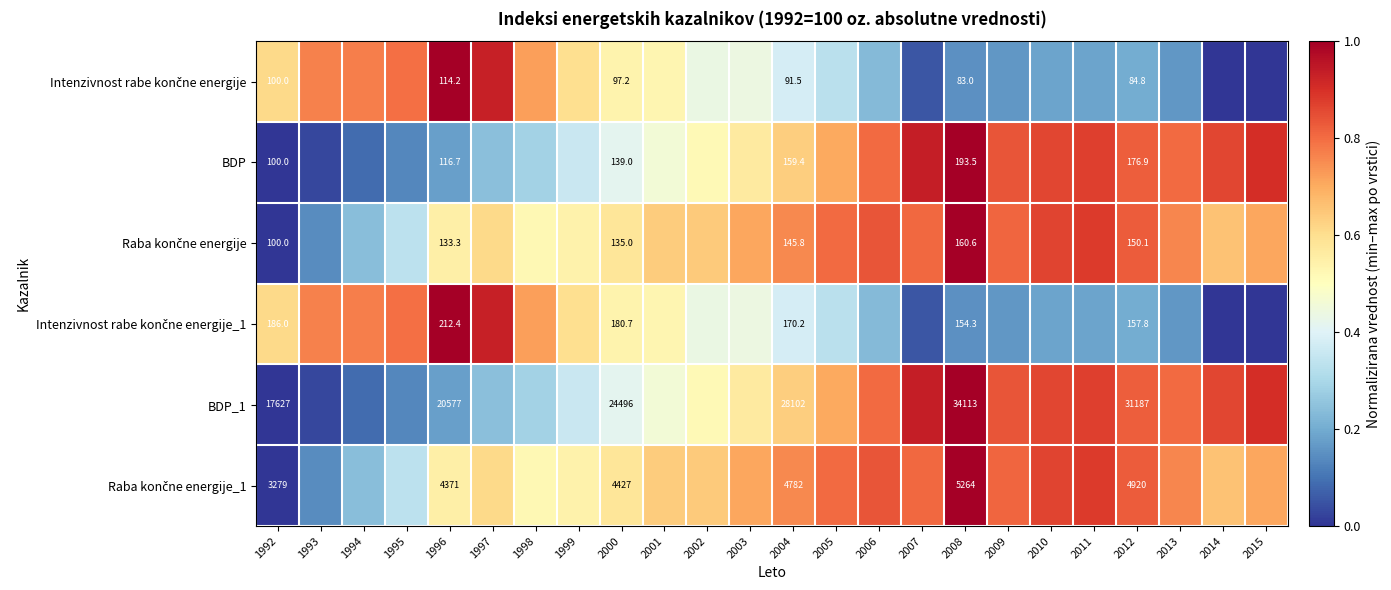

Which series changed the most between 2001 and 2008?

BDP_1